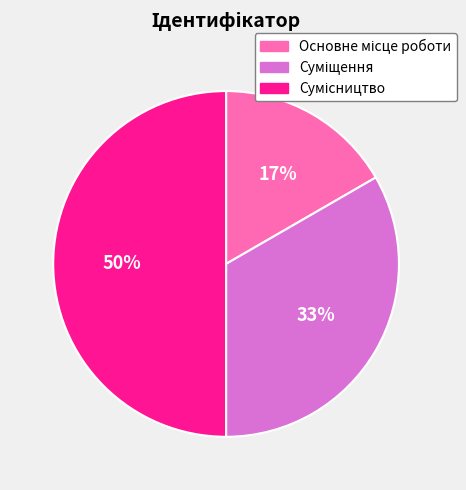

What percentage is the Суміщення slice, to the nearest percent?

33%